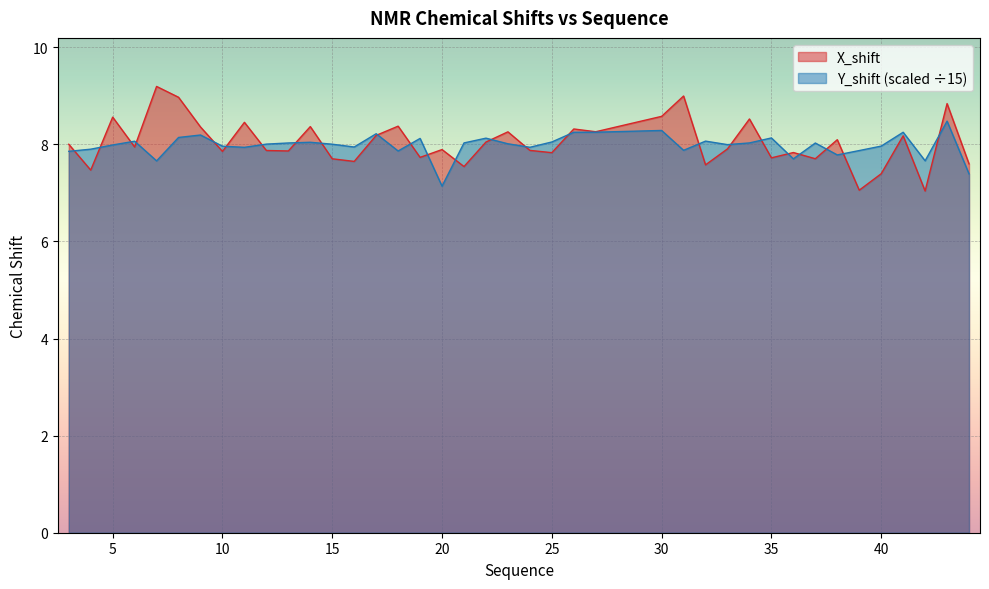

What is the approximate value of Y_shift at 41?

8.2